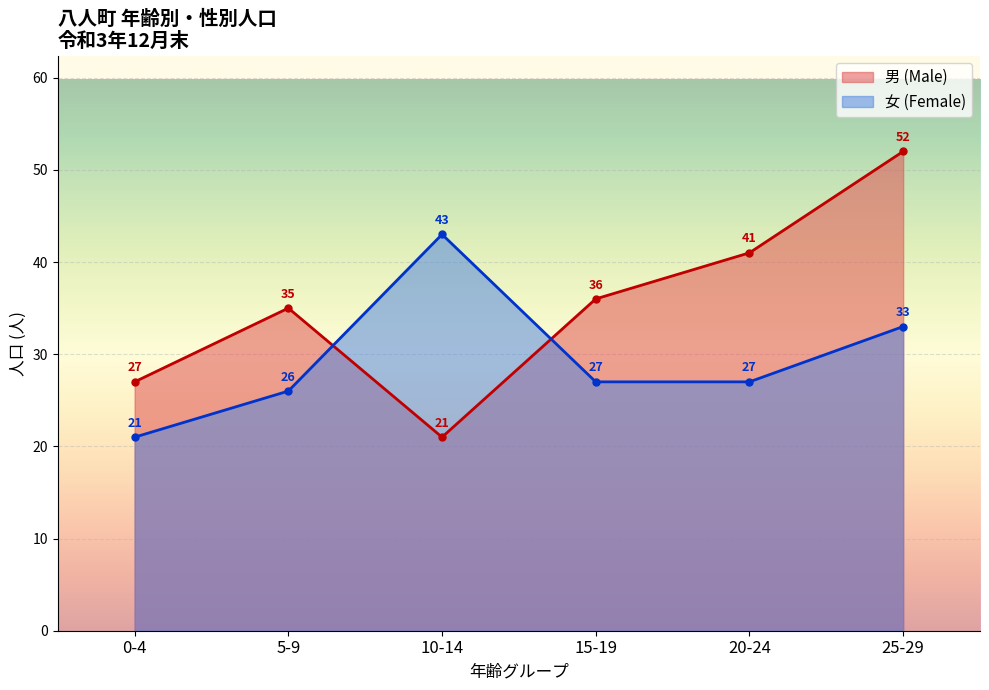

Which series has the largest total across all categories?

男 (Male)